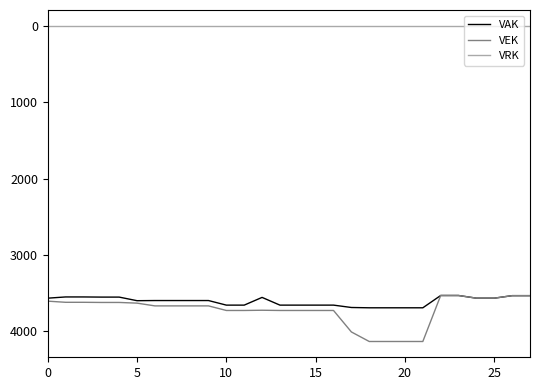

True or false: VEK and VRK cross at least once.

False